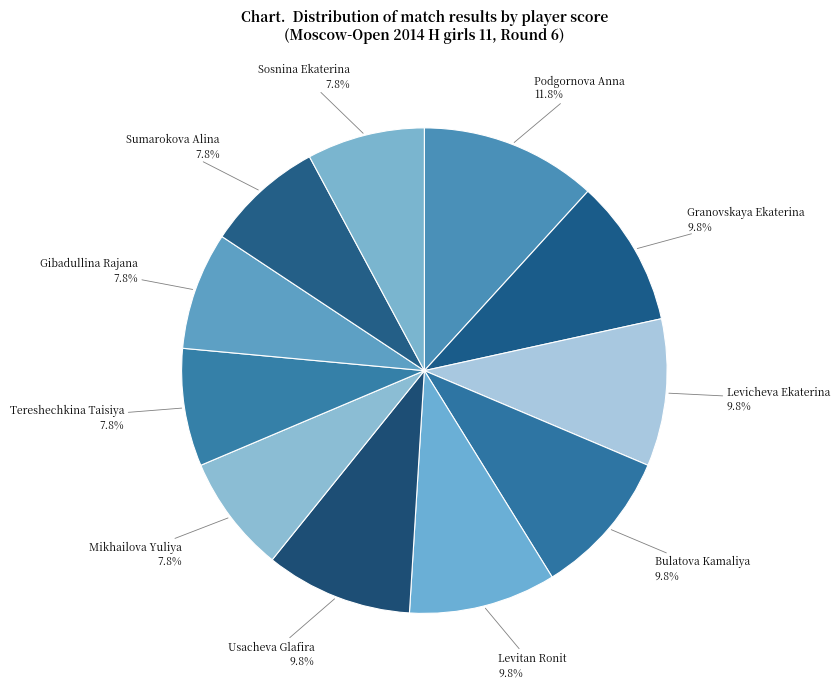

How many segments does this pie chart have?

11